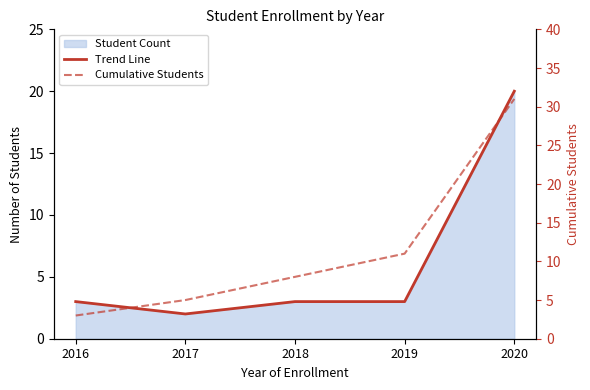

What is the sum of the Cumulative Students values at 2020 and 2018?

39